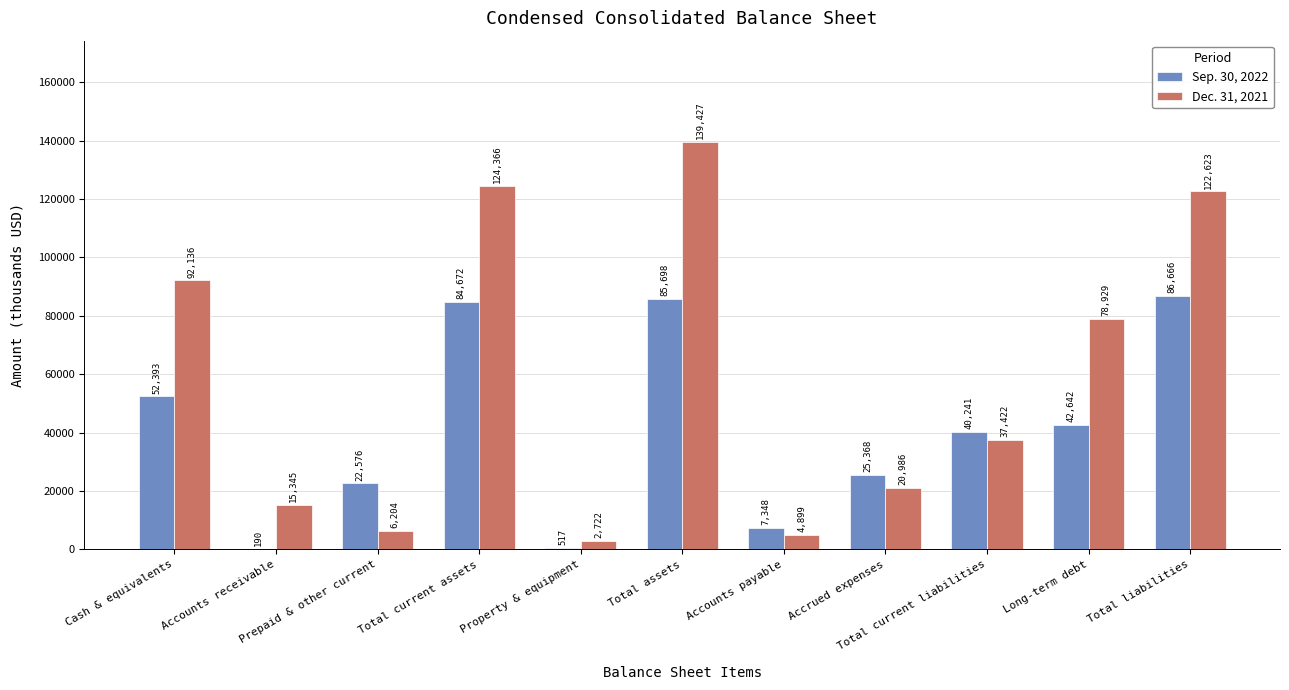

What is the sum of all Sep. 30, 2022 values?

448311